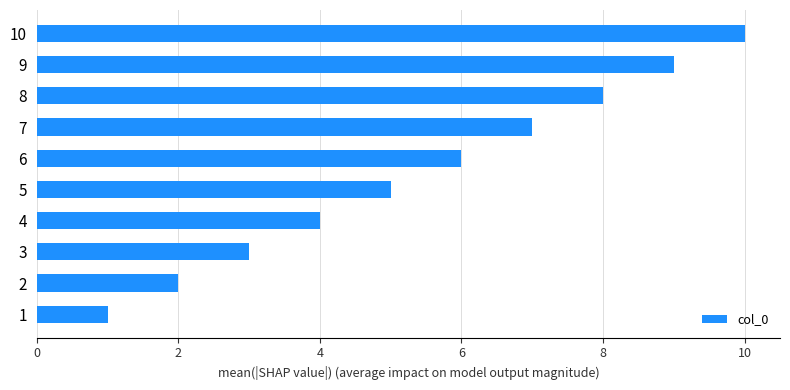

What is the sum of all values?

55